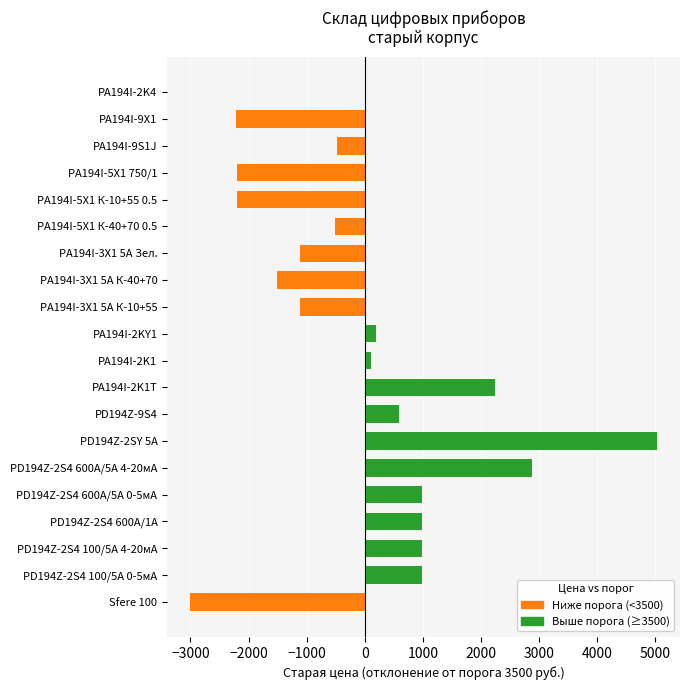

Rank the categories by value from lowest to highest.

Sfere 100, PA194I-9X1, PA194I-5X1 К-10+55 0.5, PA194I-5X1 750/1, PA194I-3X1 5А К-40+70, PA194I-3X1 5А К-10+55, PA194I-3X1 5А Зел., PA194I-5X1 К-40+70 0.5, PA194I-9S1J, PA194I-2K4, PA194I-2K1, PA194I-2KY1, PD194Z-9S4, PD194Z-2S4 100/5А 0-5мА, PD194Z-2S4 100/5А 4-20мА, PD194Z-2S4 600А/1А, PD194Z-2S4 600А/5А 0-5мА, PA194I-2K1Т, PD194Z-2S4 600А/5А 4-20мА, PD194Z-2SY 5А